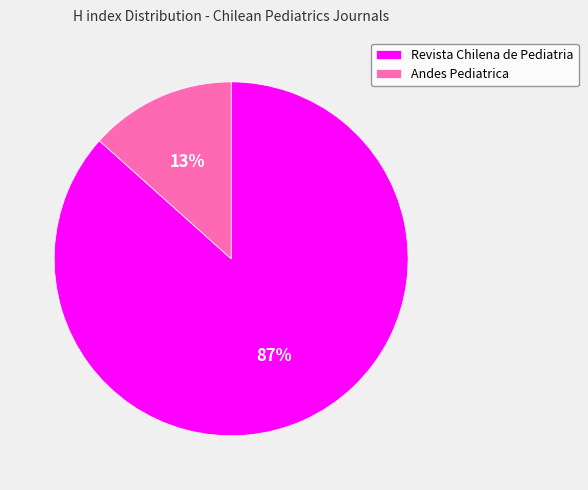

Which category has the smallest portion of the pie?

Andes Pediatrica